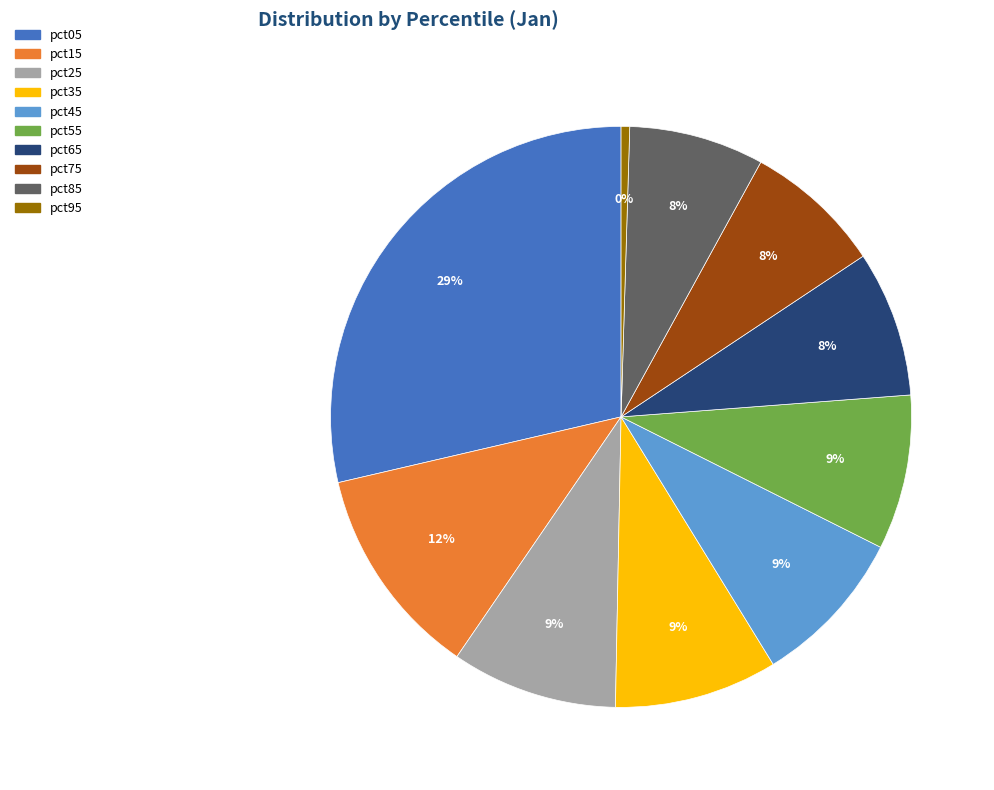

How many segments does this pie chart have?

10